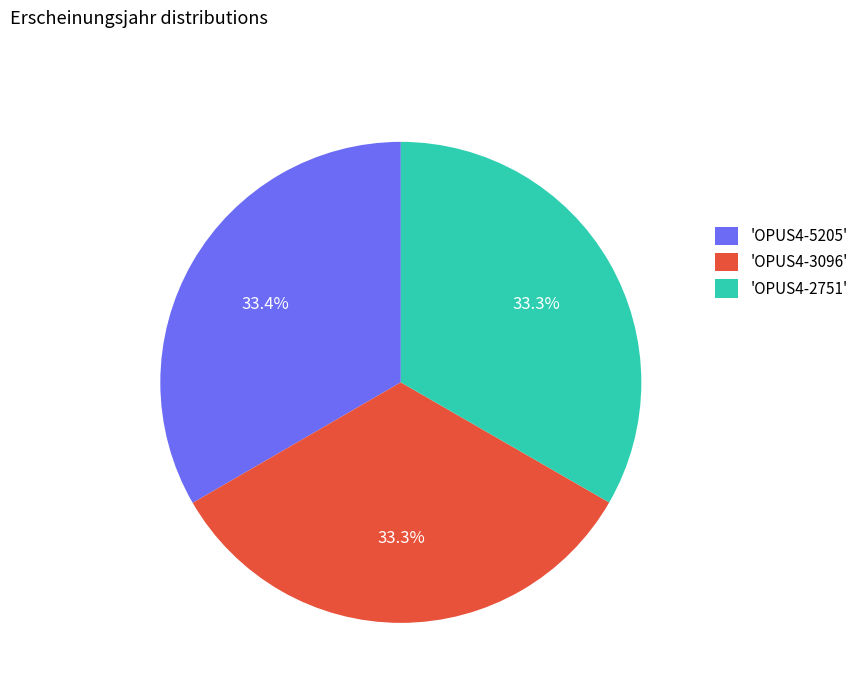

How many segments does this pie chart have?

3